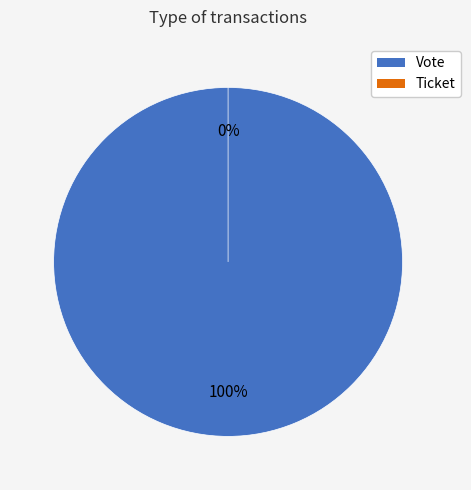

To the nearest percent, what is the difference between the Ticket and Vote slice percentages?

100%